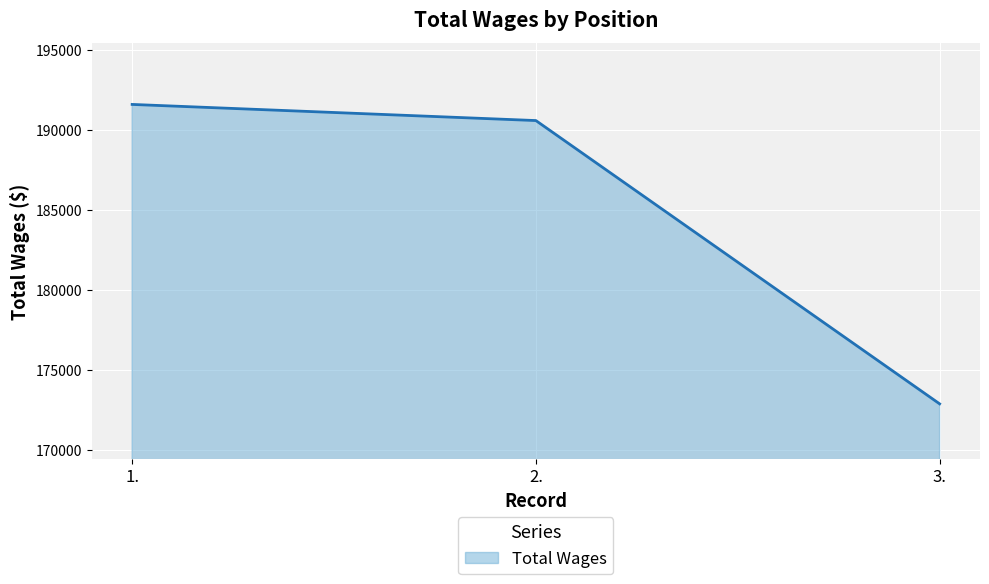

List the labels in order of value, largest first.

1., 2., 3.